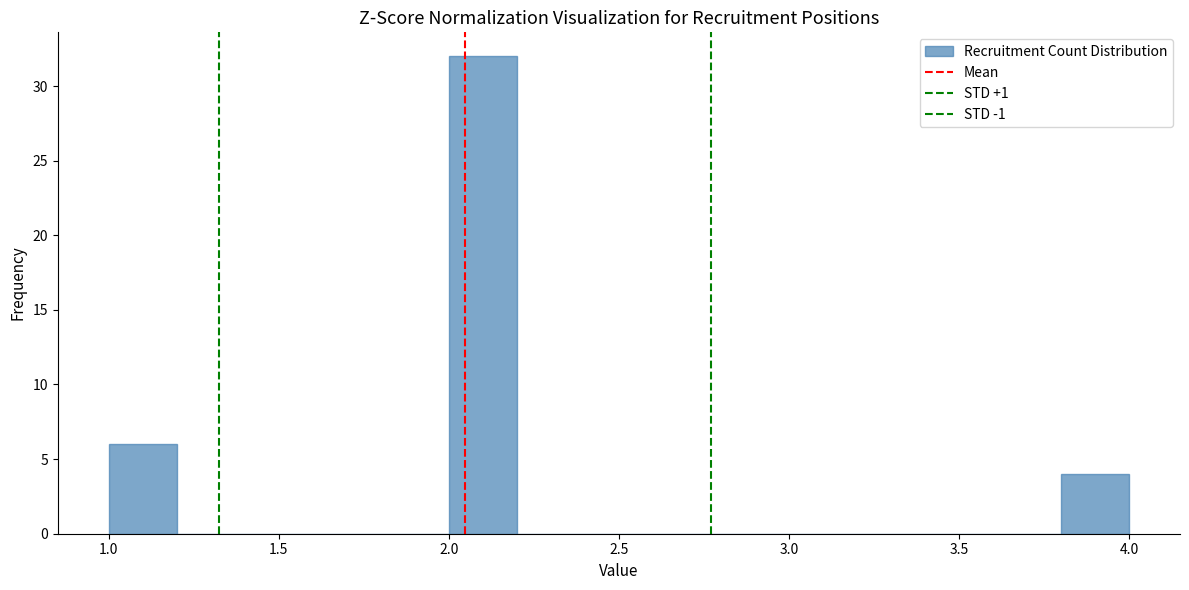

Reading left to right, transcribe this chart: for each bar, give the range it covers on the x-axis and its height. The values are not printed on the chart, so give them approximately, as read against the axis.

1.0 to 1.2: 6
1.2 to 1.4: 0
1.4 to 1.6: 0
1.6 to 1.8: 0
1.8 to 2.0: 0
2.0 to 2.2: 32
2.2 to 2.4: 0
2.4 to 2.6: 0
2.6 to 2.8: 0
2.8 to 3.0: 0
3.0 to 3.2: 0
3.2 to 3.4: 0
3.4 to 3.6: 0
3.6 to 3.8: 0
3.8 to 4.0: 4